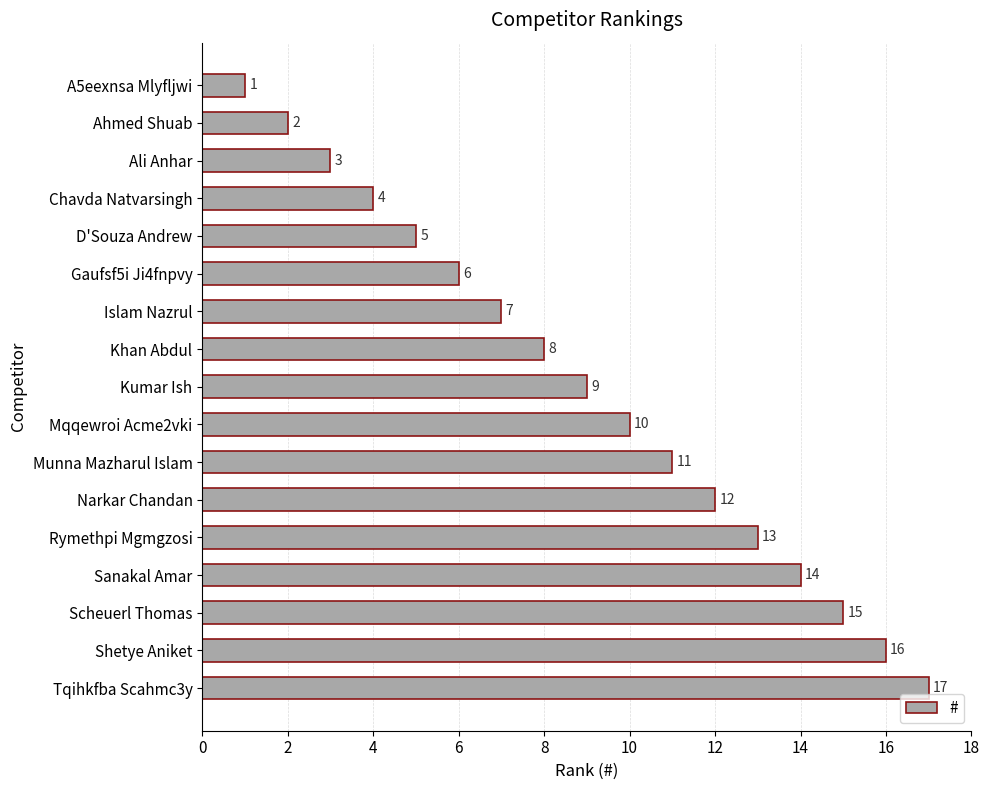

Which label corresponds to the largest value in the chart?

Tqihkfba Scahmc3y